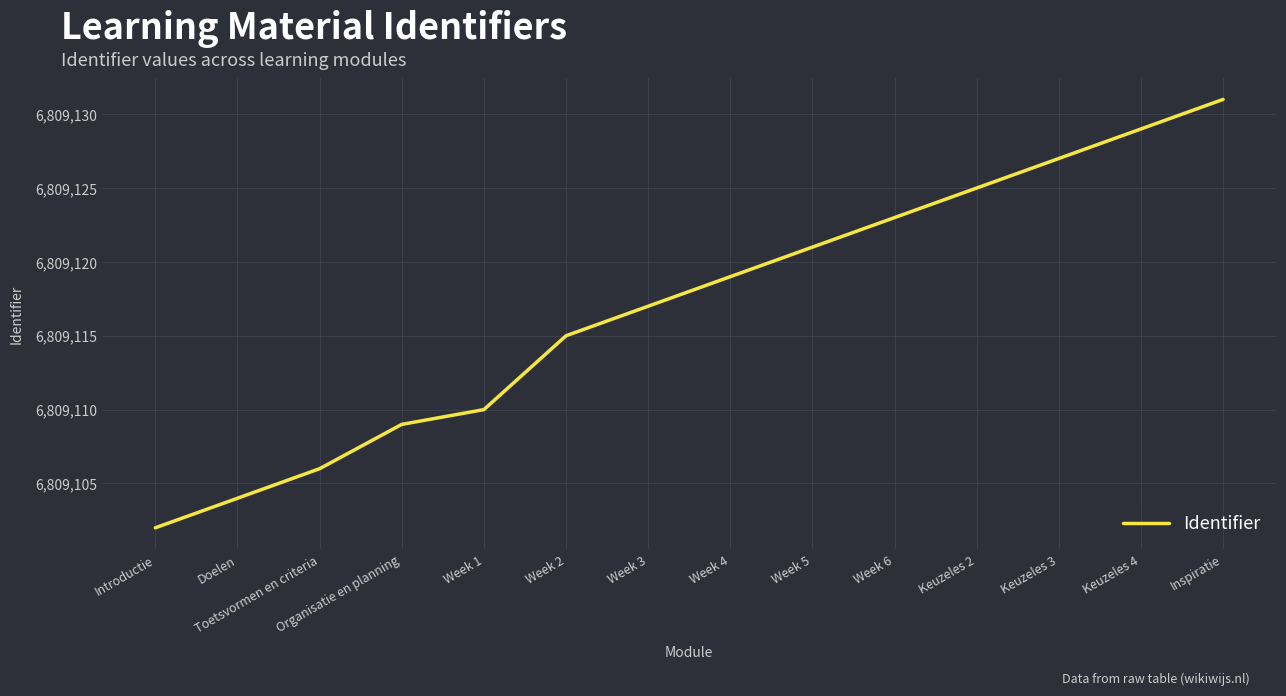

Reading right to left, extract all data points from this chart.

Inspiratie=6809131	Keuzeles 4=6809129	Keuzeles 3=6809127	Keuzeles 2=6809125	Week 6=6809123	Week 5=6809121	Week 4=6809119	Week 3=6809117	Week 2=6809115	Week 1=6809110	Organisatie en planning=6809109	Toetsvormen en criteria=6809106	Doelen=6809104	Introductie=6809102